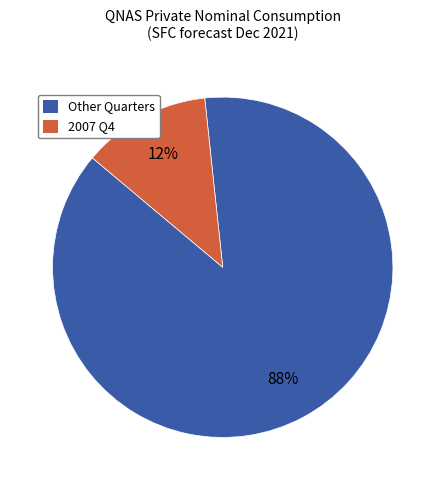

Which slice is the largest?

Other Quarters